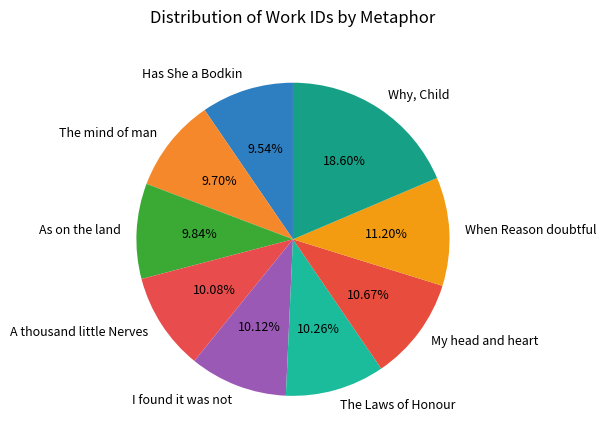

Rank the categories by value from lowest to highest.

Has She a Bodkin, The mind of man, As on the land, A thousand little Nerves, I found it was not, The Laws of Honour, My head and heart, When Reason doubtful, Why, Child